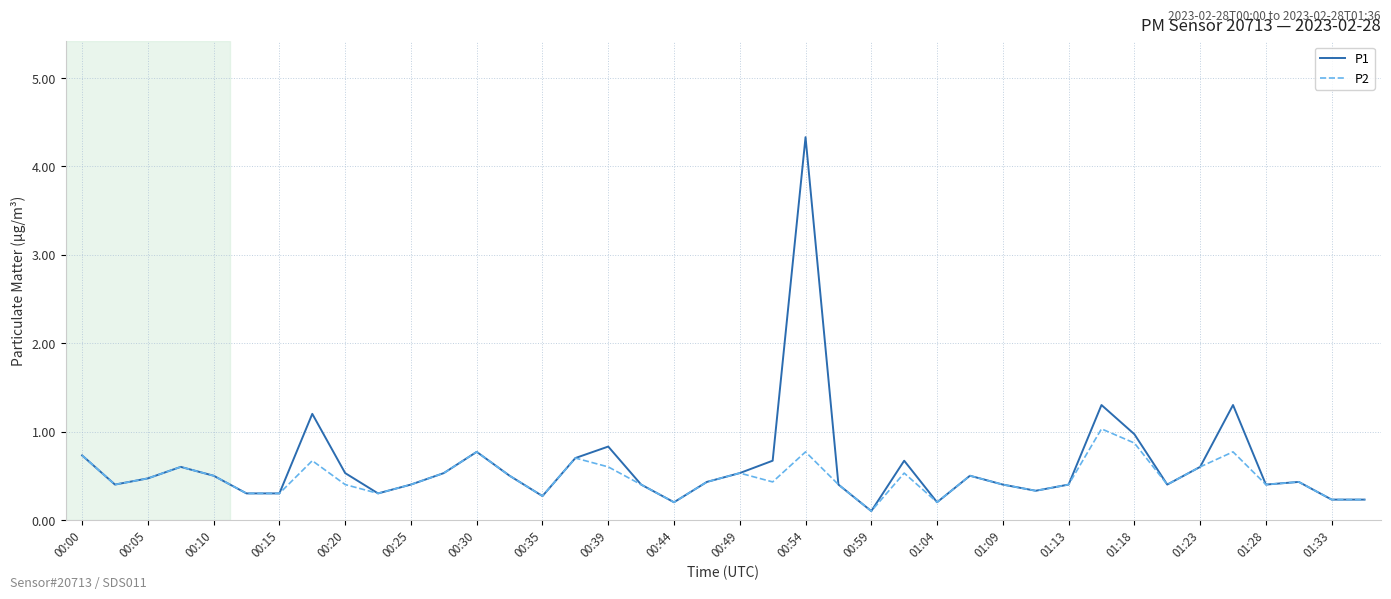

Rank the series by their maximum value, from highest to lowest.

P1, P2